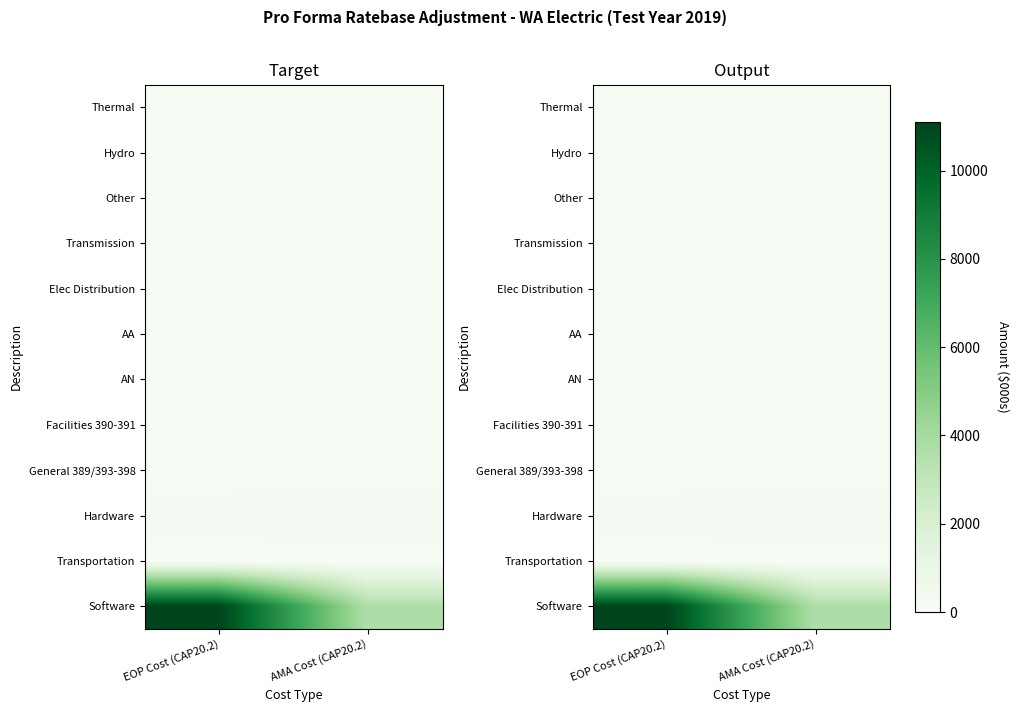

Count the number of categories in the chart.

2